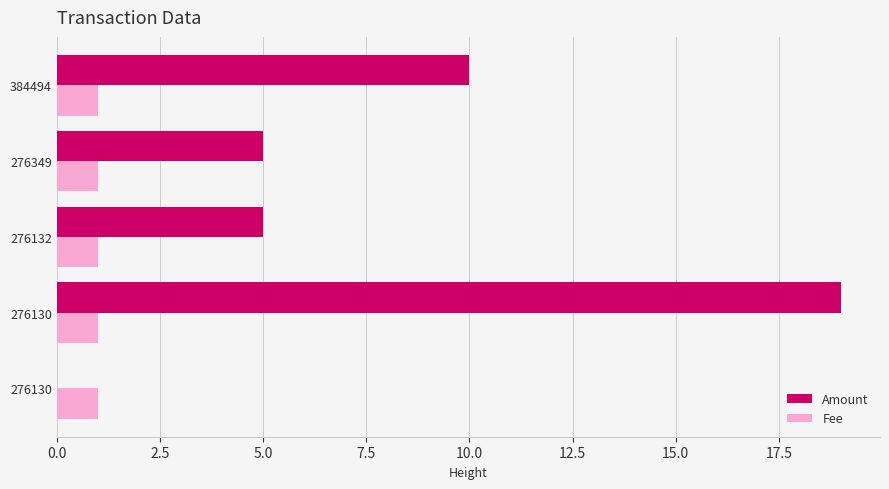

How many data points does each series have?

5